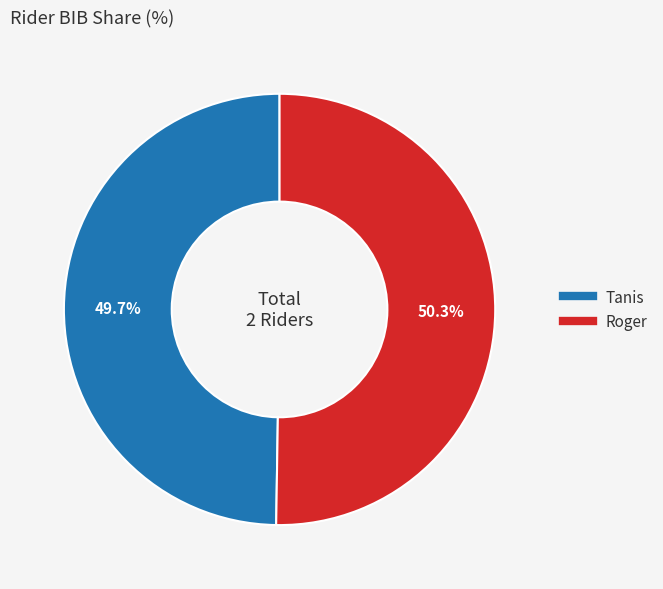

To the nearest percent, what is the difference between the largest and smallest slice percentages?

1%